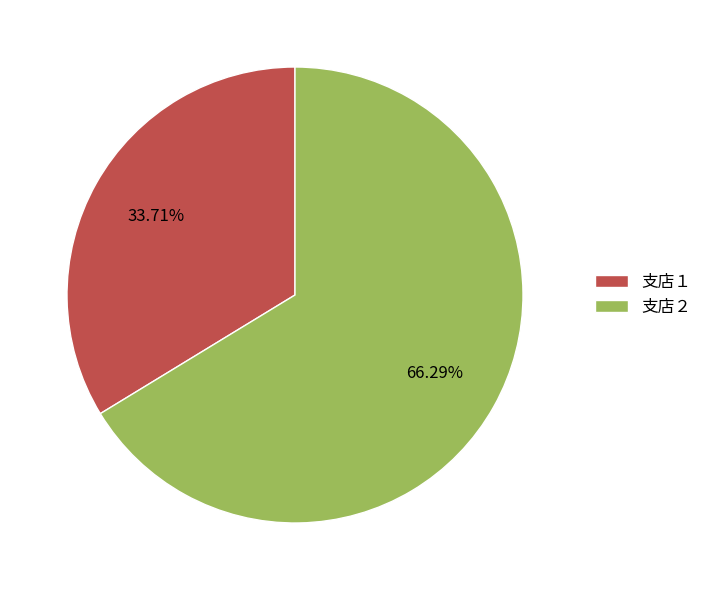

Between 支店１ and 支店２, which is larger?

支店２